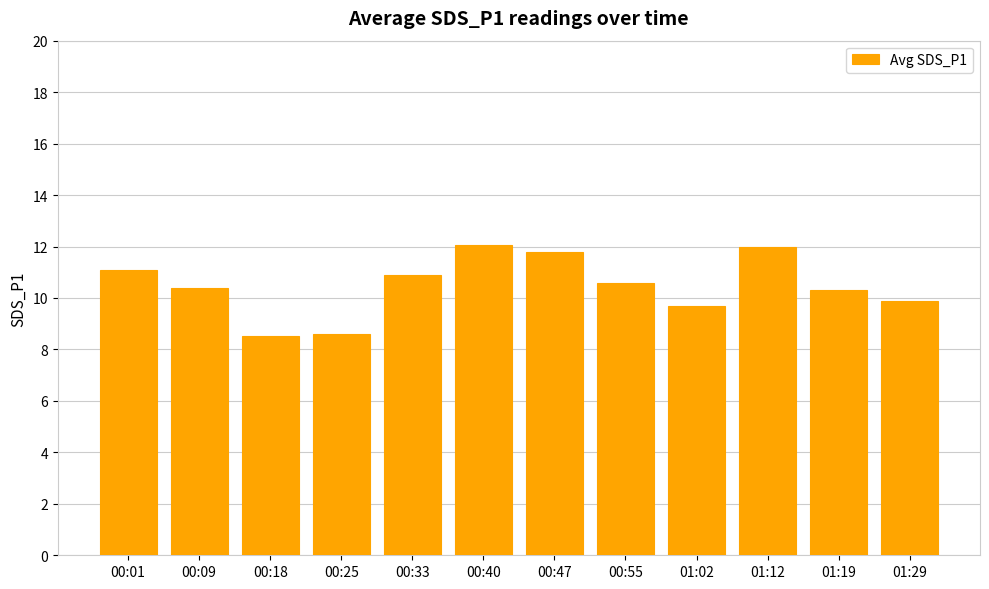

How many bars are there in total?

12